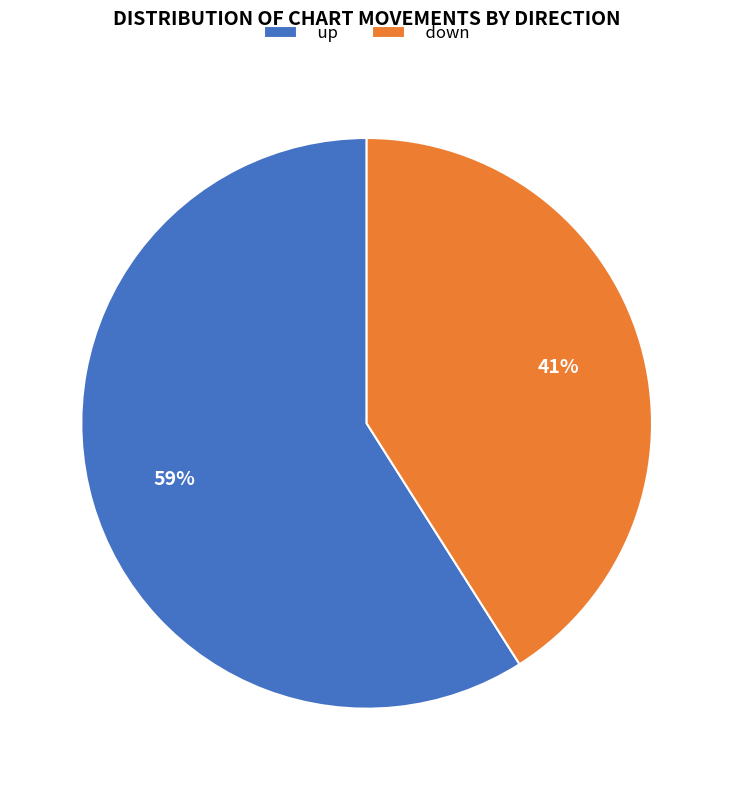

What is the largest slice in the pie chart?

up